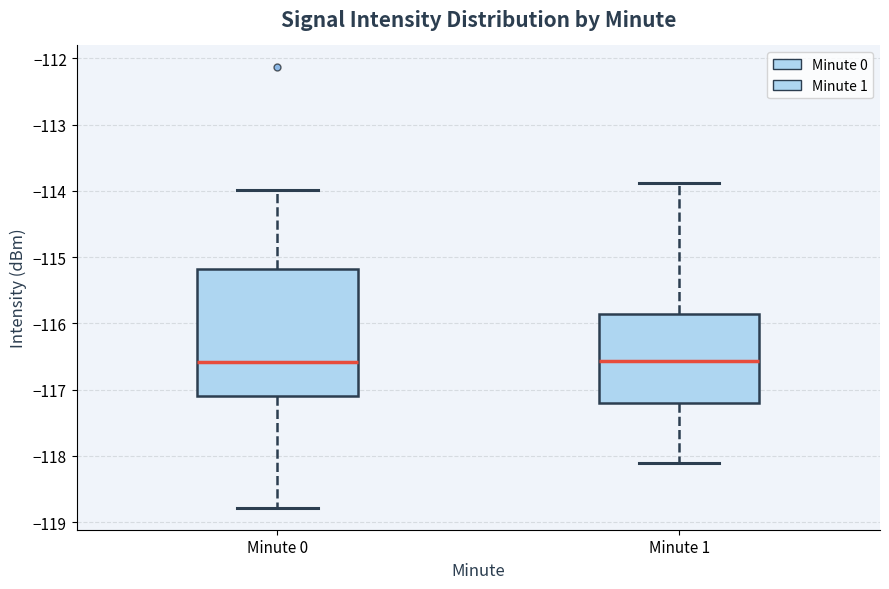

Reading left to right, read every box against the y-axis: the position of its median line, the range the box covers, and the ends of its whiskers. The values are not printed on the chart, so give them approximately, as read against the axis.

Minute 0: median -116.6, box -117.1 to -115.2, whiskers -118.8 to -114.0
Minute 1: median -116.6, box -117.2 to -115.9, whiskers -118.1 to -113.9